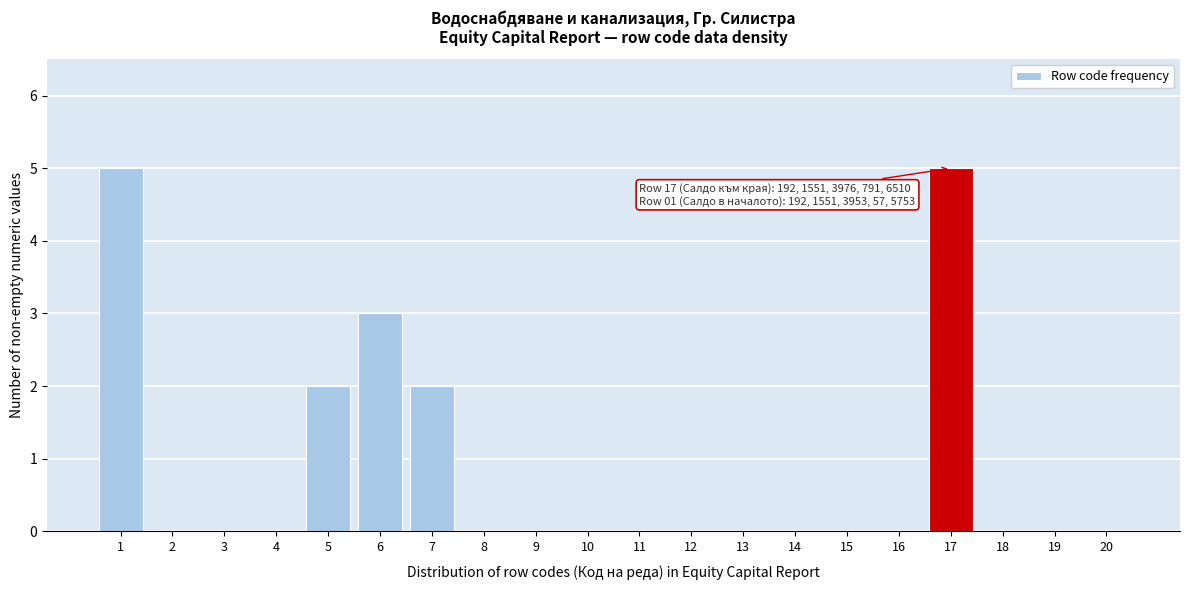

Reading right to left, transcribe all the data shown in this chart.

20=0	19=0	18=0	17=5	16=0	15=0	14=0	13=0	12=0	11=0	10=0	9=0	8=0	7=2	6=3	5=2	4=0	3=0	2=0	1=5